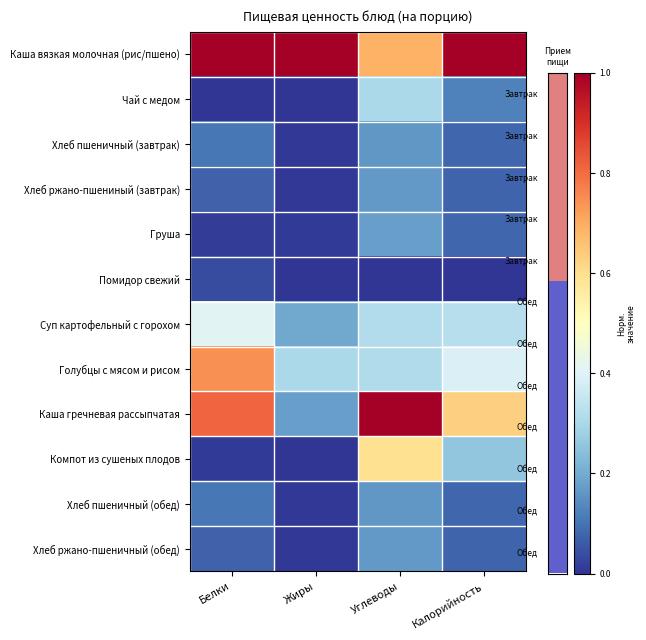

Between Белки and Углеводы, which series saw the biggest shift?

Компот из сушеных плодов